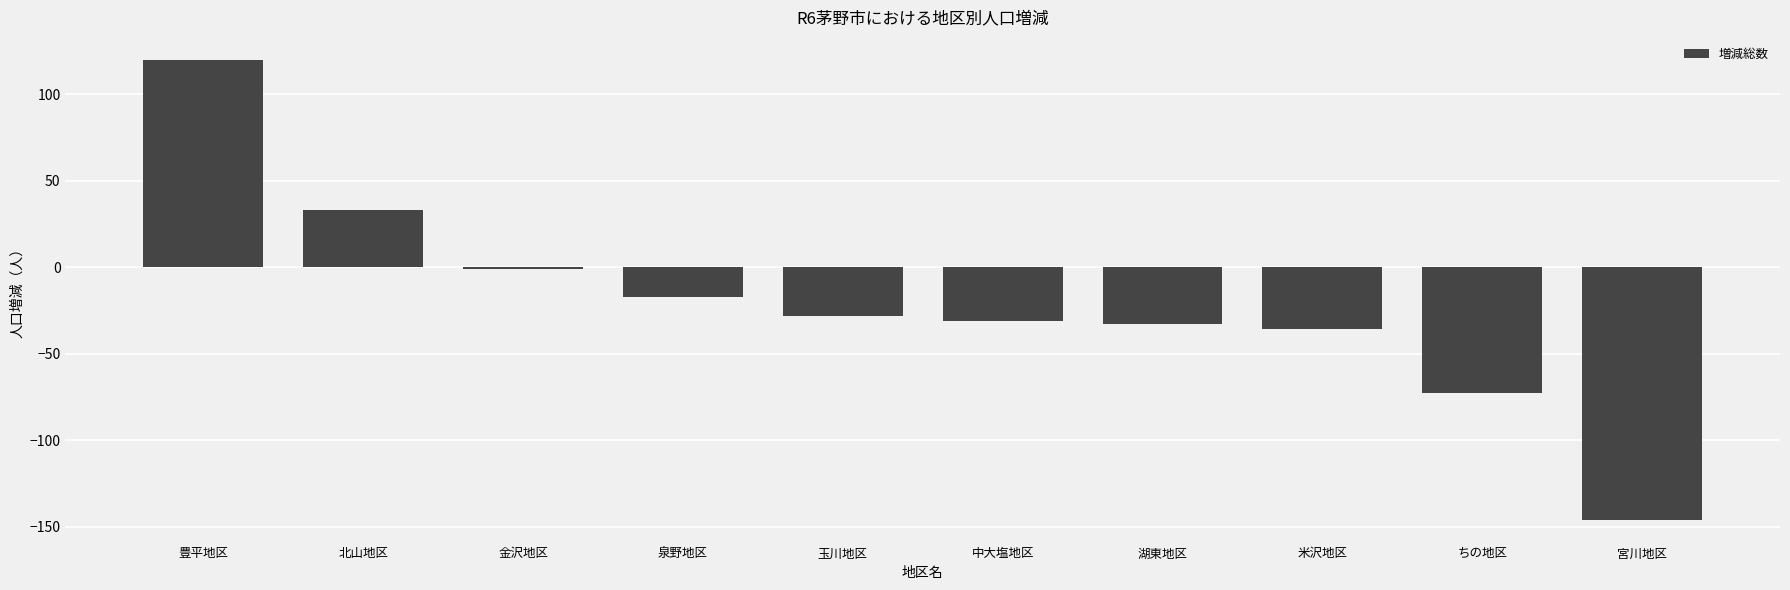

What is the difference between the values at 金沢地区 and 湖東地区?

32